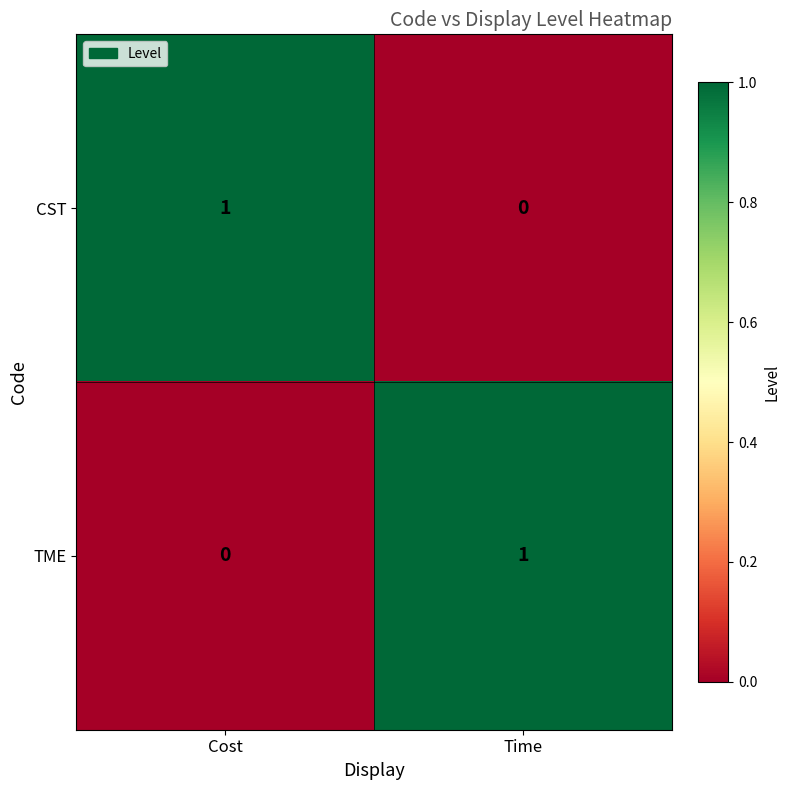

At which label does TME reach its minimum?

Cost